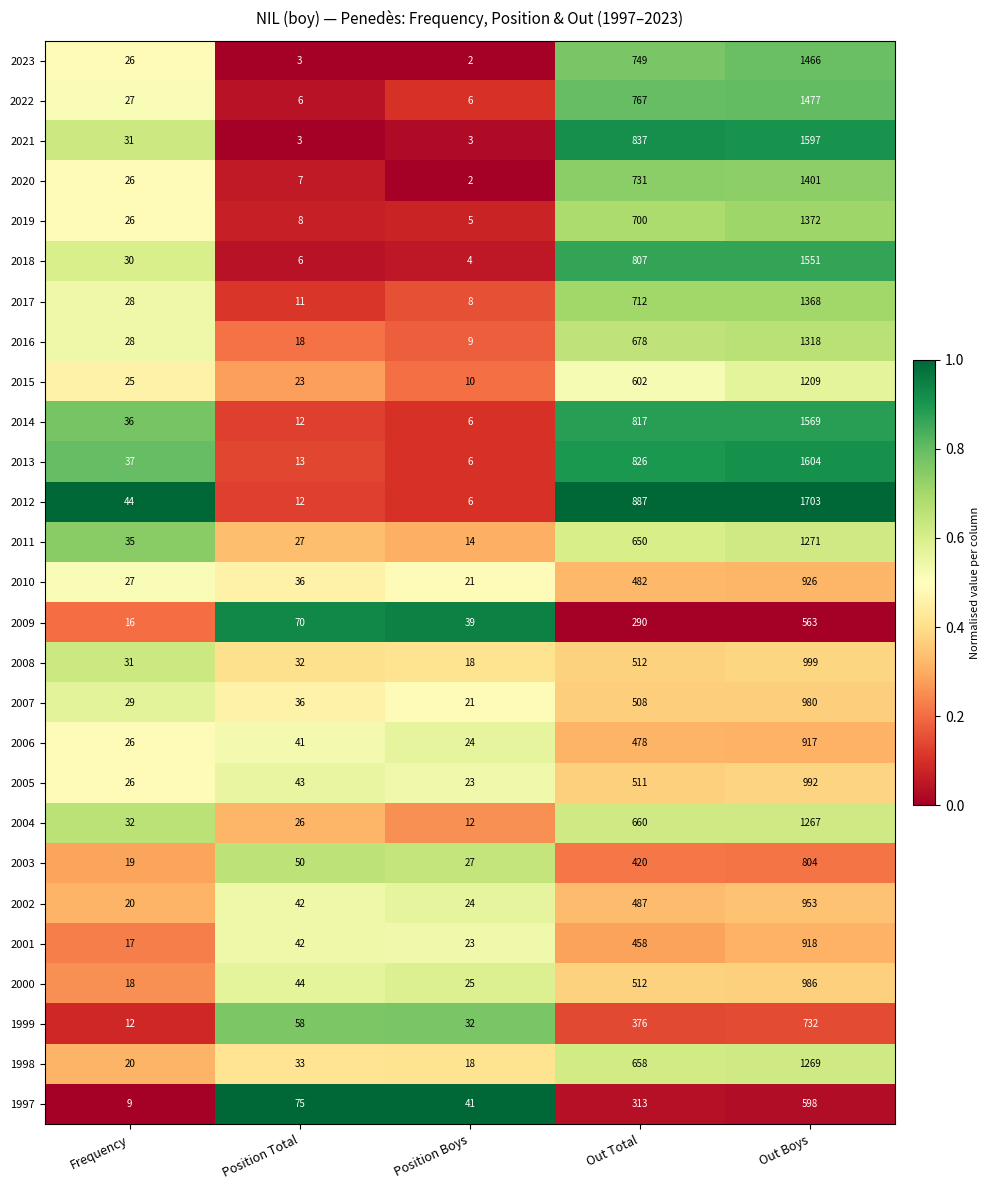

Rank the series by their maximum value, from lowest to highest.

2009, 1997, 1999, 2003, 2006, 2001, 2010, 2002, 2007, 2000, 2005, 2008, 2015, 2004, 1998, 2011, 2016, 2017, 2019, 2020, 2023, 2022, 2018, 2014, 2021, 2013, 2012